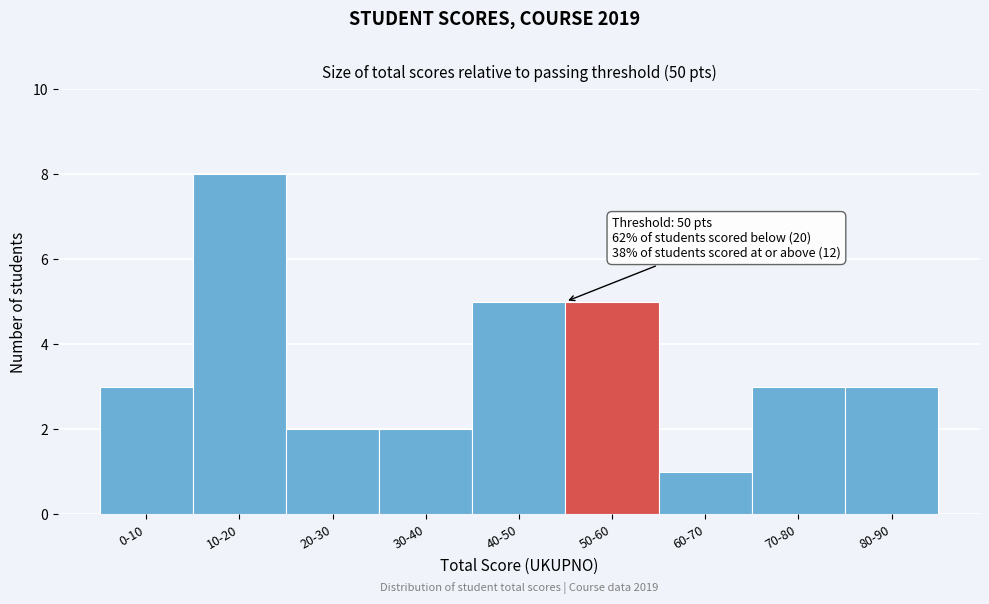

Reading right to left, what are all the values shown in this chart?

80-90=3	70-80=3	60-70=1	50-60=5	40-50=5	30-40=2	20-30=2	10-20=8	0-10=3